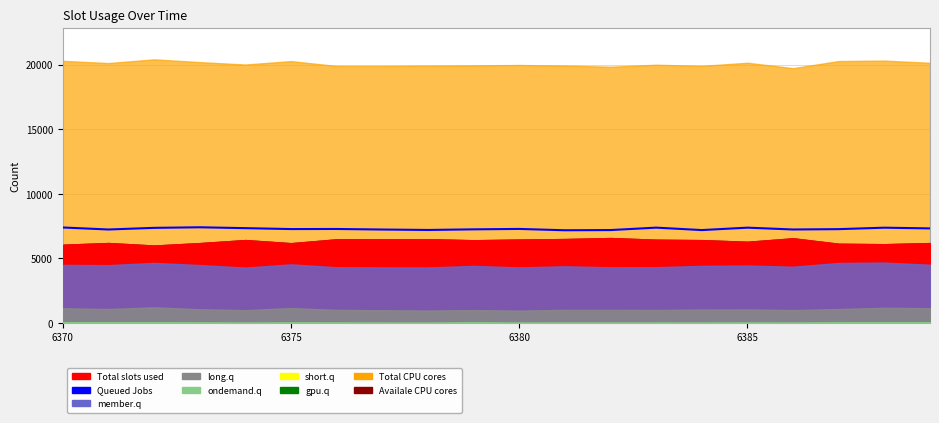

What is the ratio of the value at 19 to the value at 9?

1.0